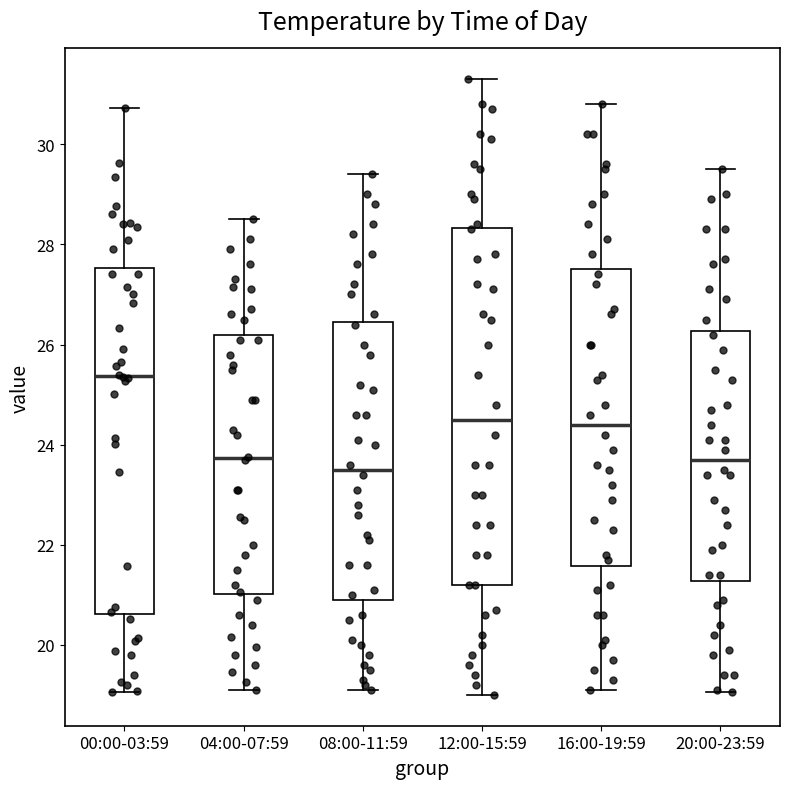

Which box is the tallest, from its lower edge to its upper edge?

12:00-15:59